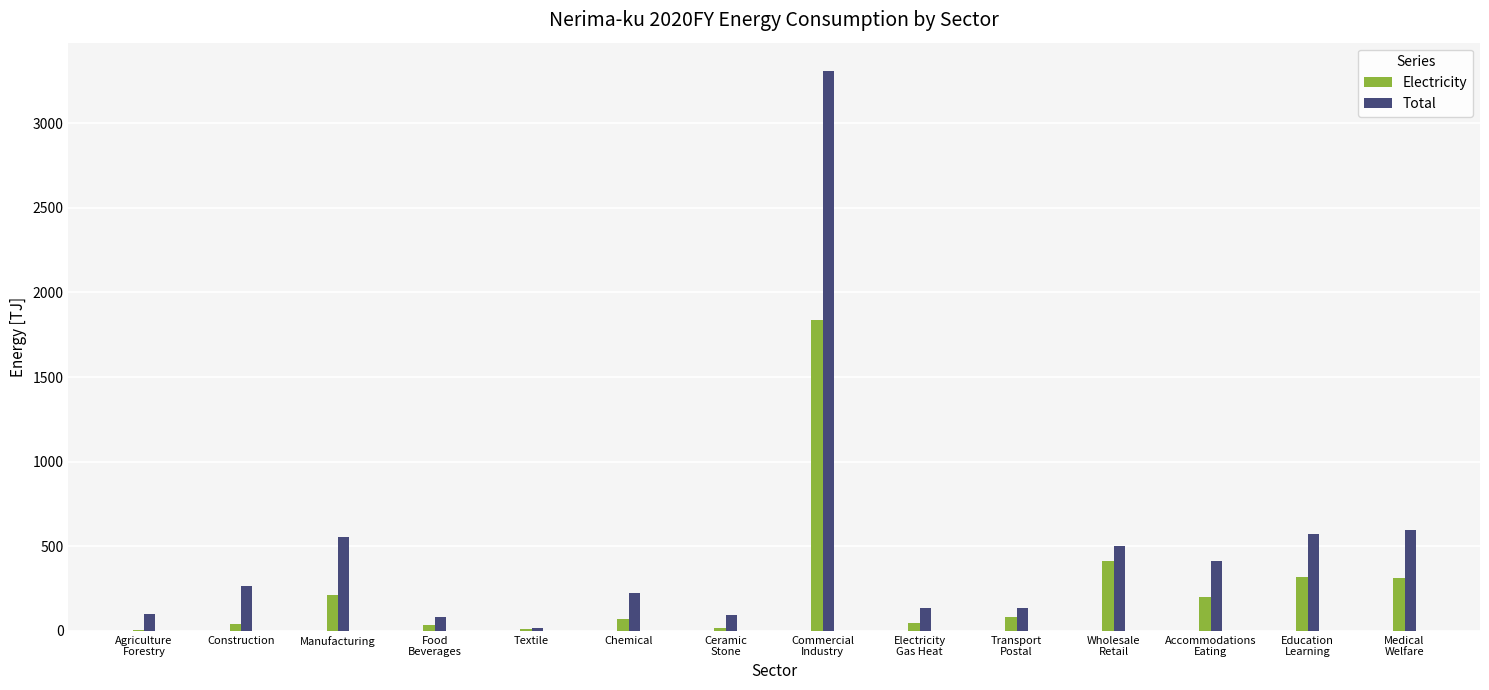

What is the highest value of the Electricity series?

1837.4